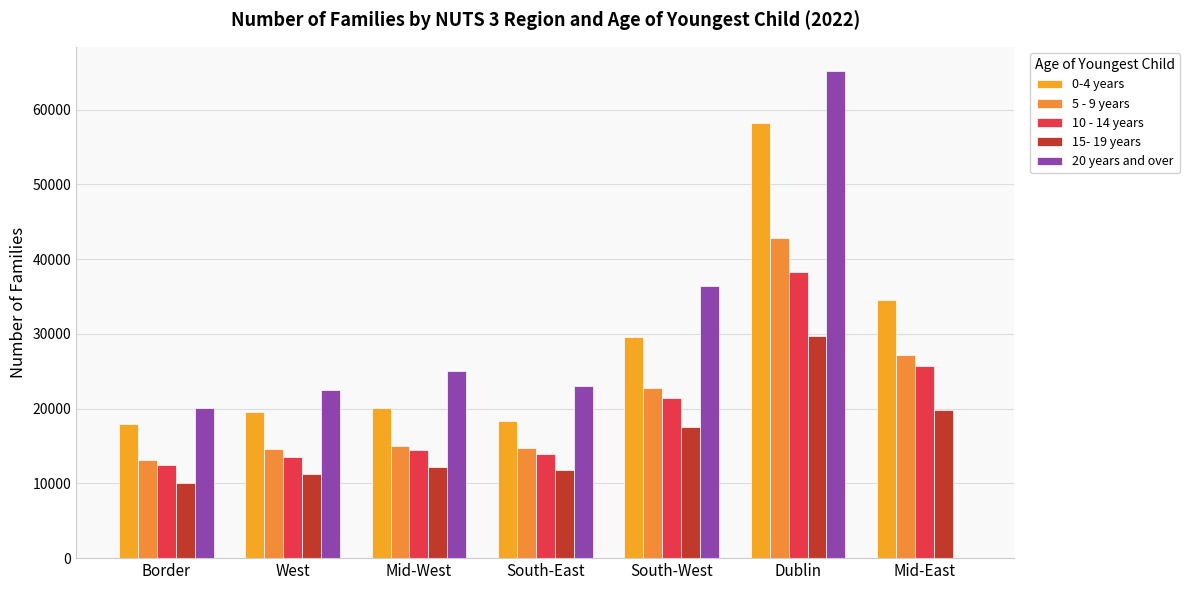

At how many categories does at least one series exceed 54031?

1